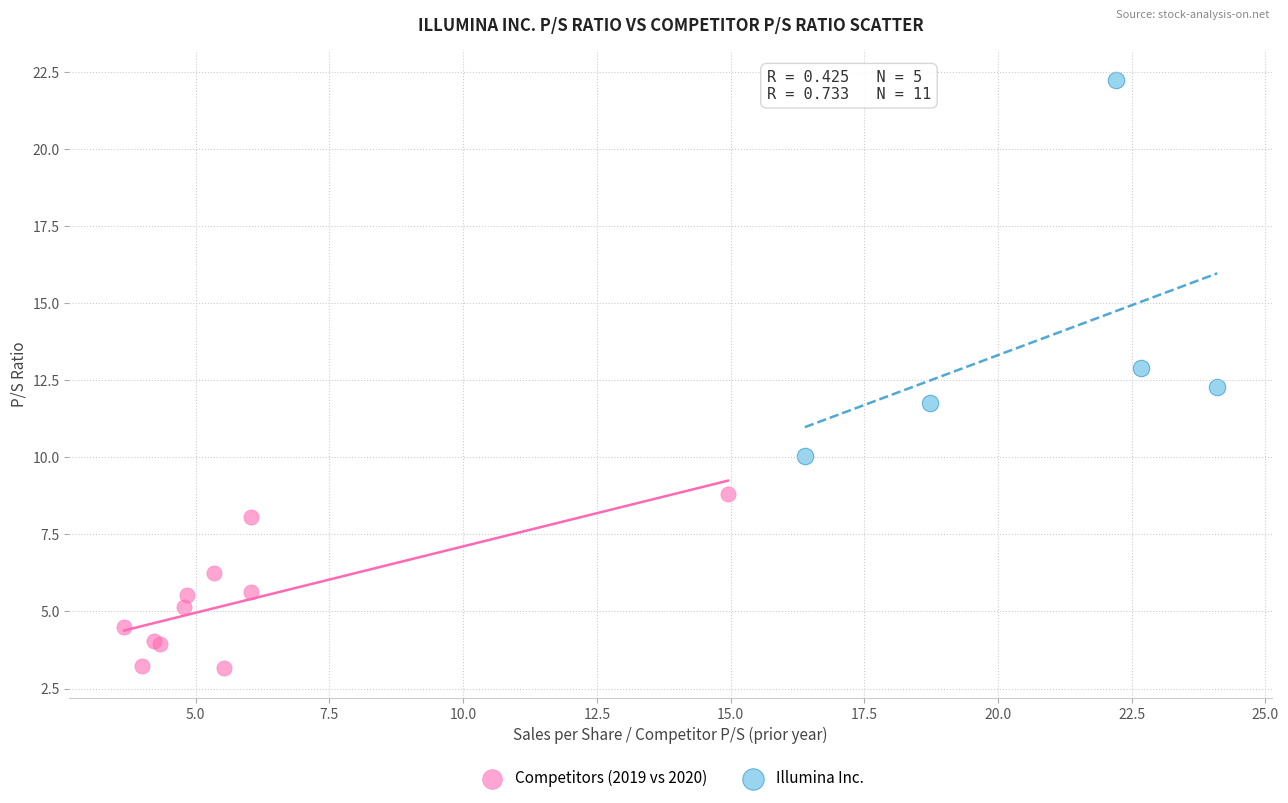

Which series contains the highest Y value?

Illumina Inc.